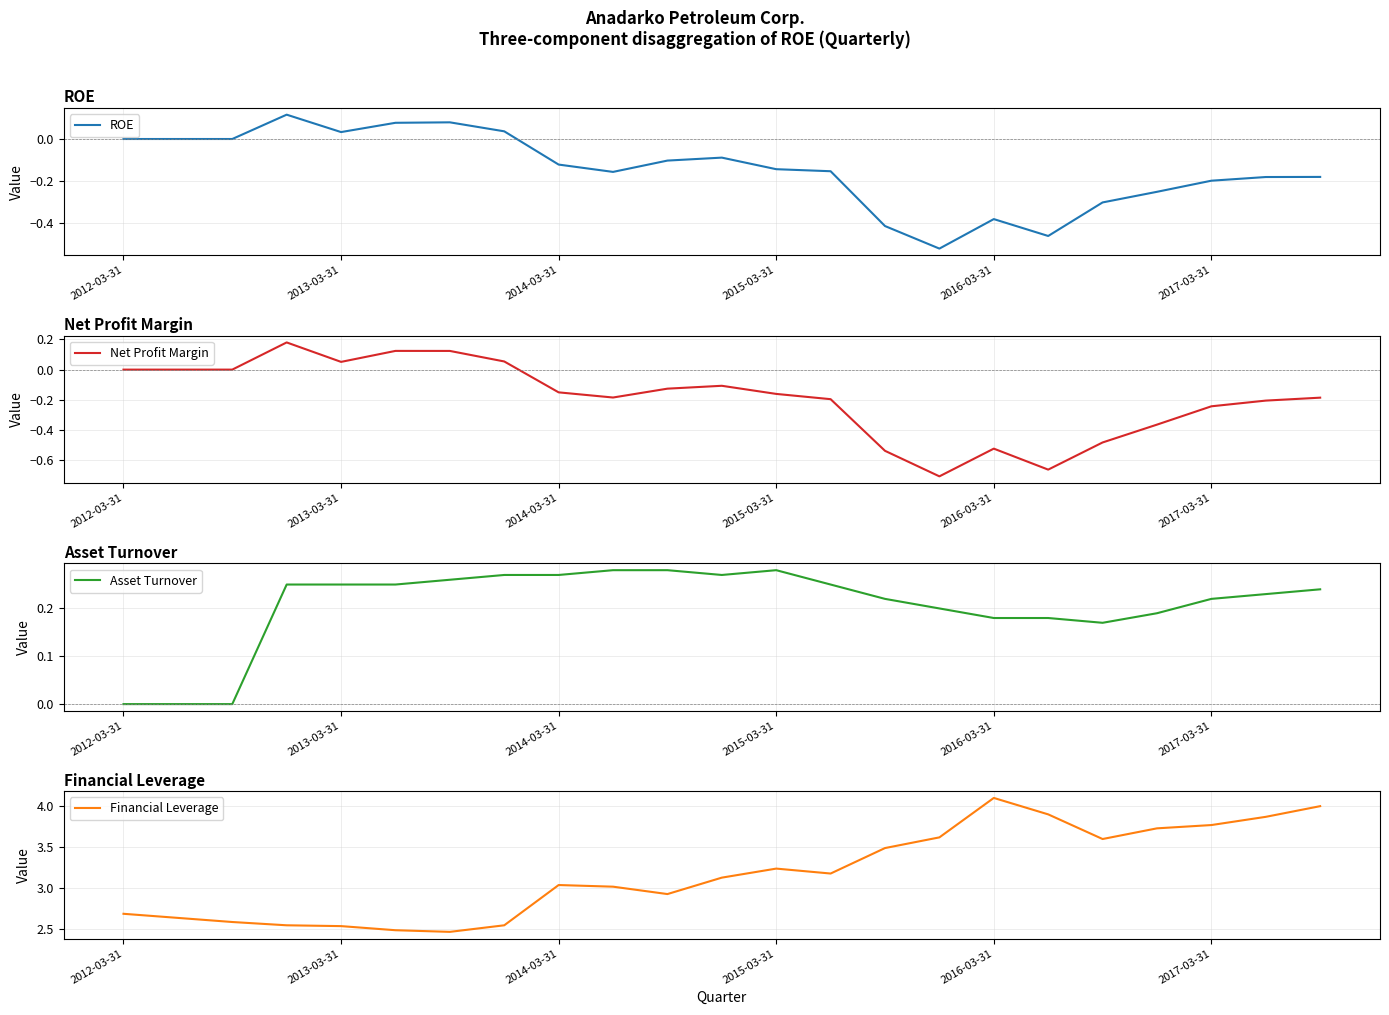

Which category has the highest value in the Asset Turnover series?

9